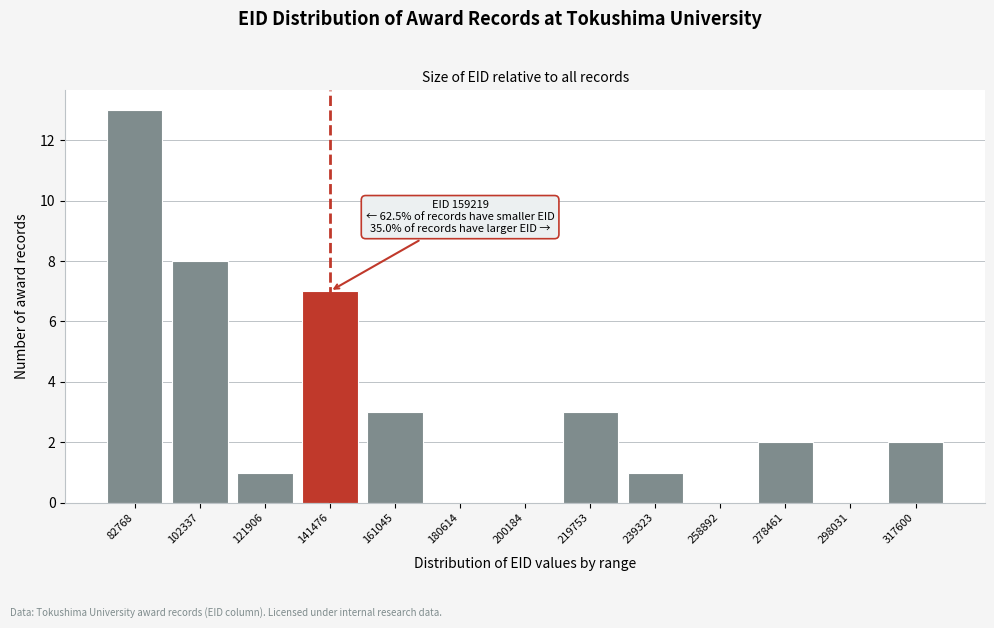

Reading left to right, list all the values displayed in this chart.

82768=13	102337=8	121906=1	141476=7	161045=3	180614=0	200184=0	219753=3	239323=1	258892=0	278461=2	298031=0	317600=2